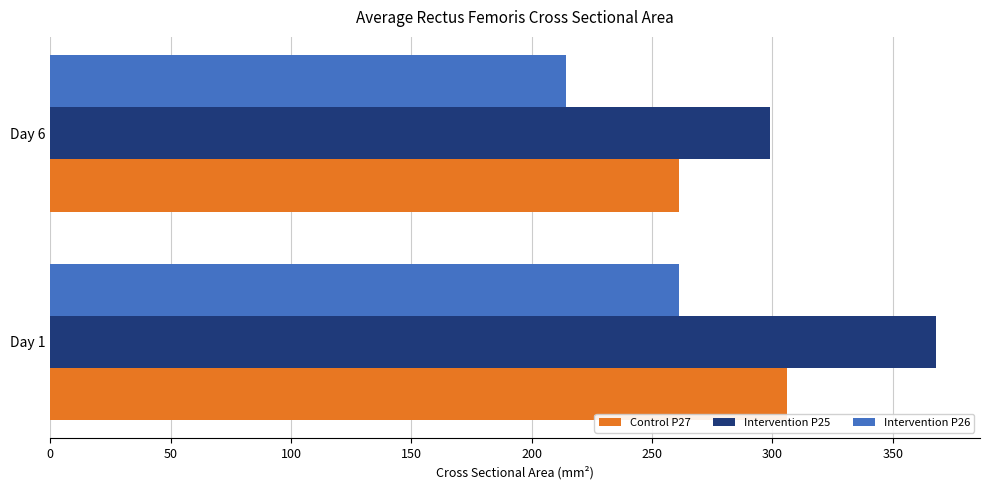

What is the sum of all Control P27 values?

567.3